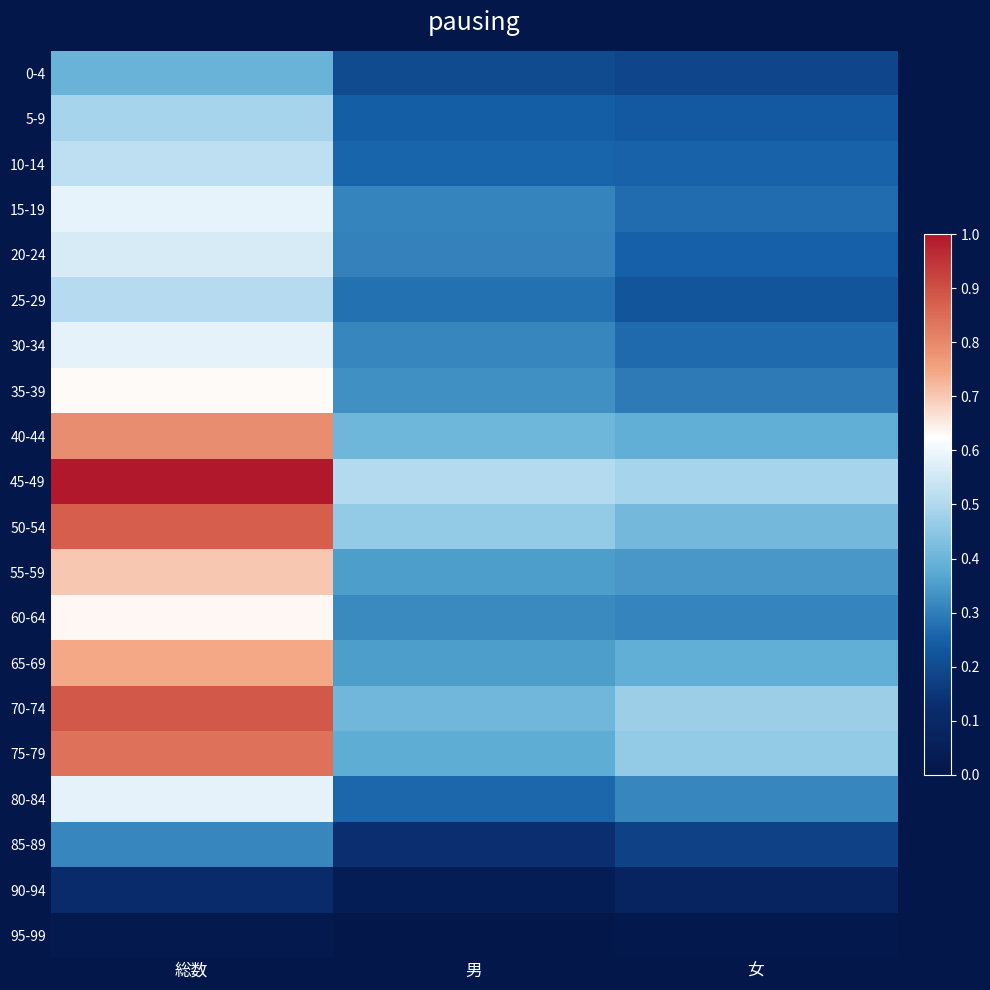

Reading left to right, extract all data points from this chart.

0-4: 総数=0.4	男=0.2	女=0.2
5-9: 総数=0.5	男=0.2	女=0.2
10-14: 総数=0.5	男=0.3	女=0.3
15-19: 総数=0.6	男=0.3	女=0.3
20-24: 総数=0.6	男=0.3	女=0.3
25-29: 総数=0.5	男=0.3	女=0.2
30-34: 総数=0.6	男=0.3	女=0.3
35-39: 総数=0.6	男=0.3	女=0.3
40-44: 総数=0.8	男=0.4	女=0.4
45-49: 総数=1.0	男=0.5	女=0.5
50-54: 総数=0.9	男=0.5	女=0.4
55-59: 総数=0.7	男=0.4	女=0.3
60-64: 総数=0.6	男=0.3	女=0.3
65-69: 総数=0.7	男=0.4	女=0.4
70-74: 総数=0.9	男=0.4	女=0.5
75-79: 総数=0.8	男=0.4	女=0.5
80-84: 総数=0.6	男=0.3	女=0.3
85-89: 総数=0.3	男=0.1	女=0.2
90-94: 総数=0.1	男=0.0	女=0.1
95-99: 総数=0.0	男=0.0	女=0.0